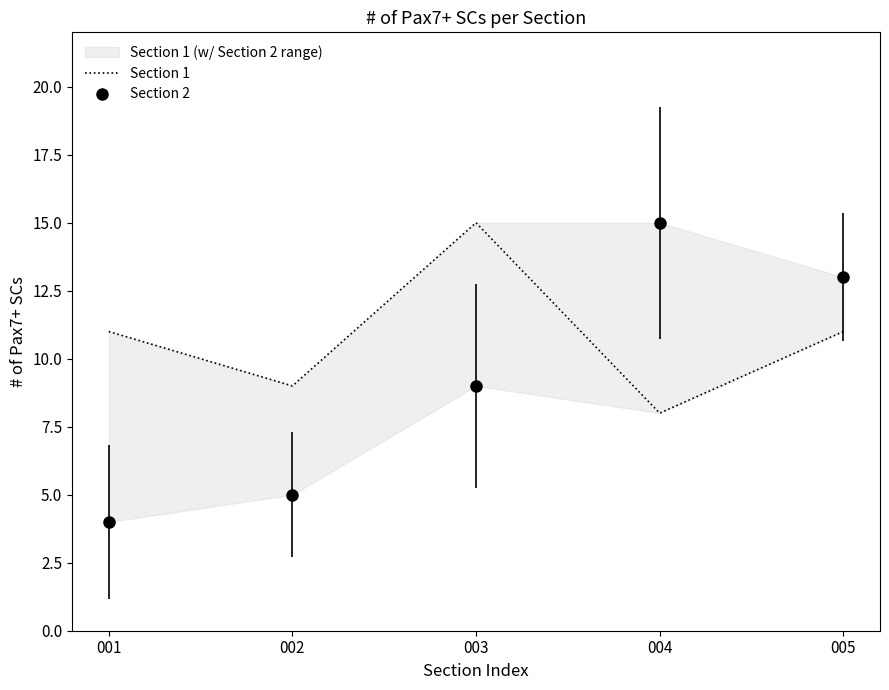

At which category is the sum across all series the highest?

003